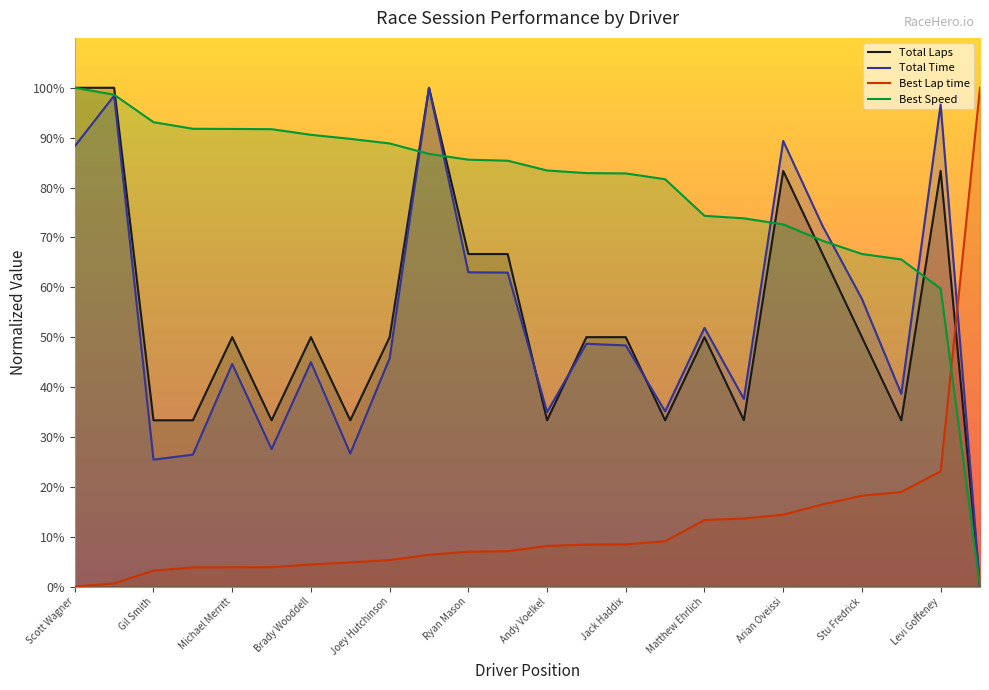

What is the difference between the second highest and second lowest values in the Best Lap time series?

22.5